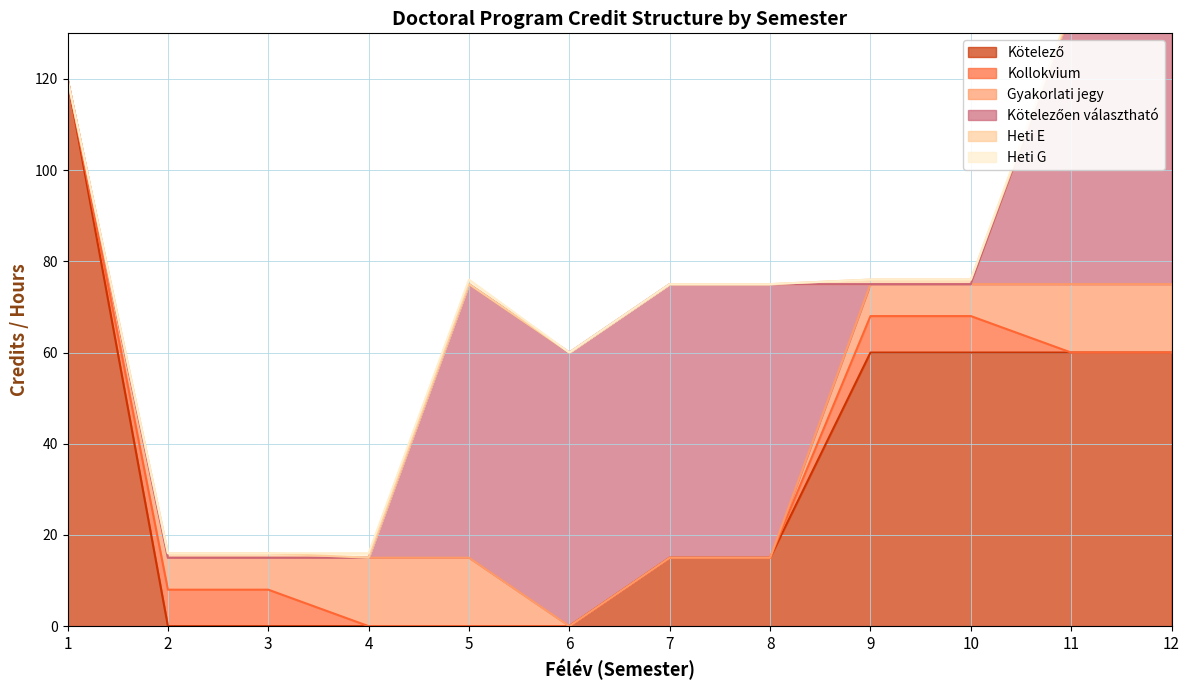

Count the Heti G values in the range 0 to 1.

12